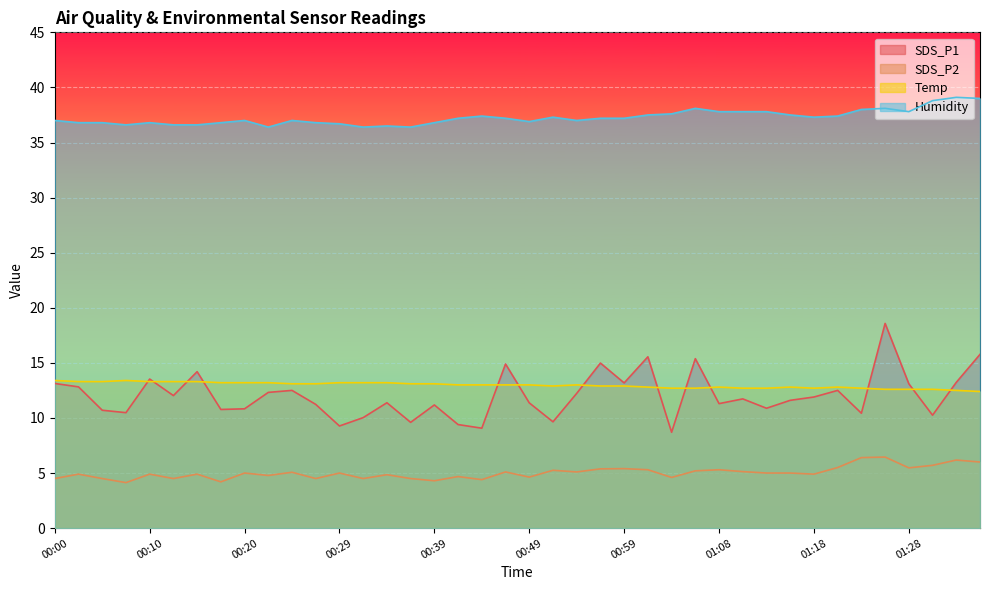

At which category is the sum across all series the highest?

01:25